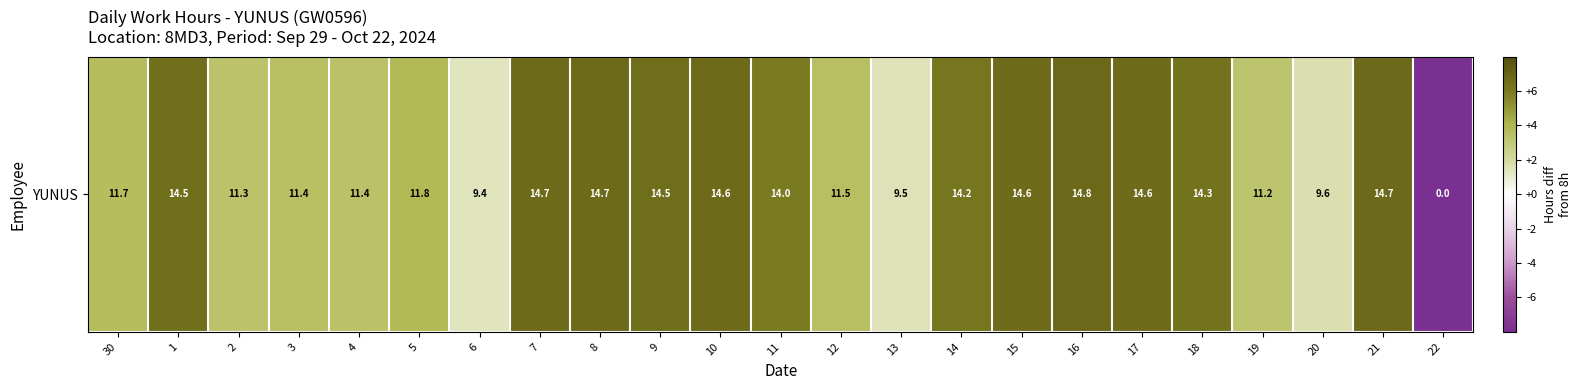

At which category does the chart reach its peak across all series?

16